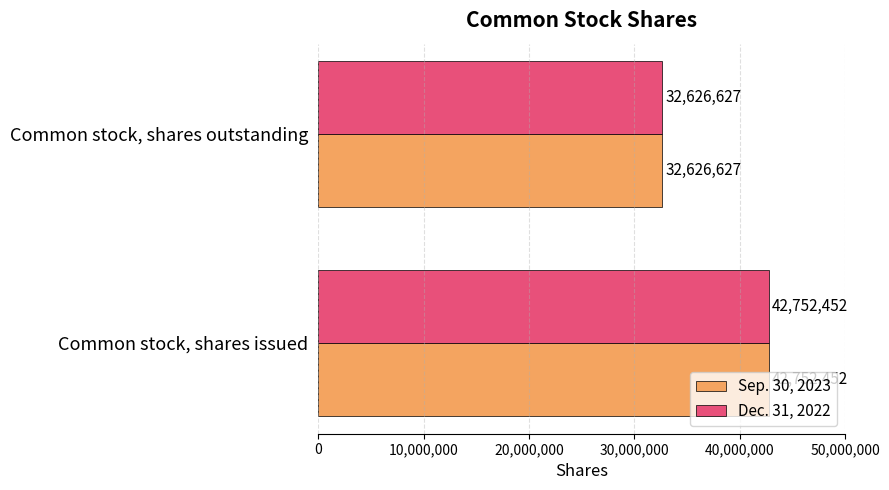

Rank the categories by Dec. 31, 2022 value from lowest to highest.

Common stock, shares outstanding, Common stock, shares issued